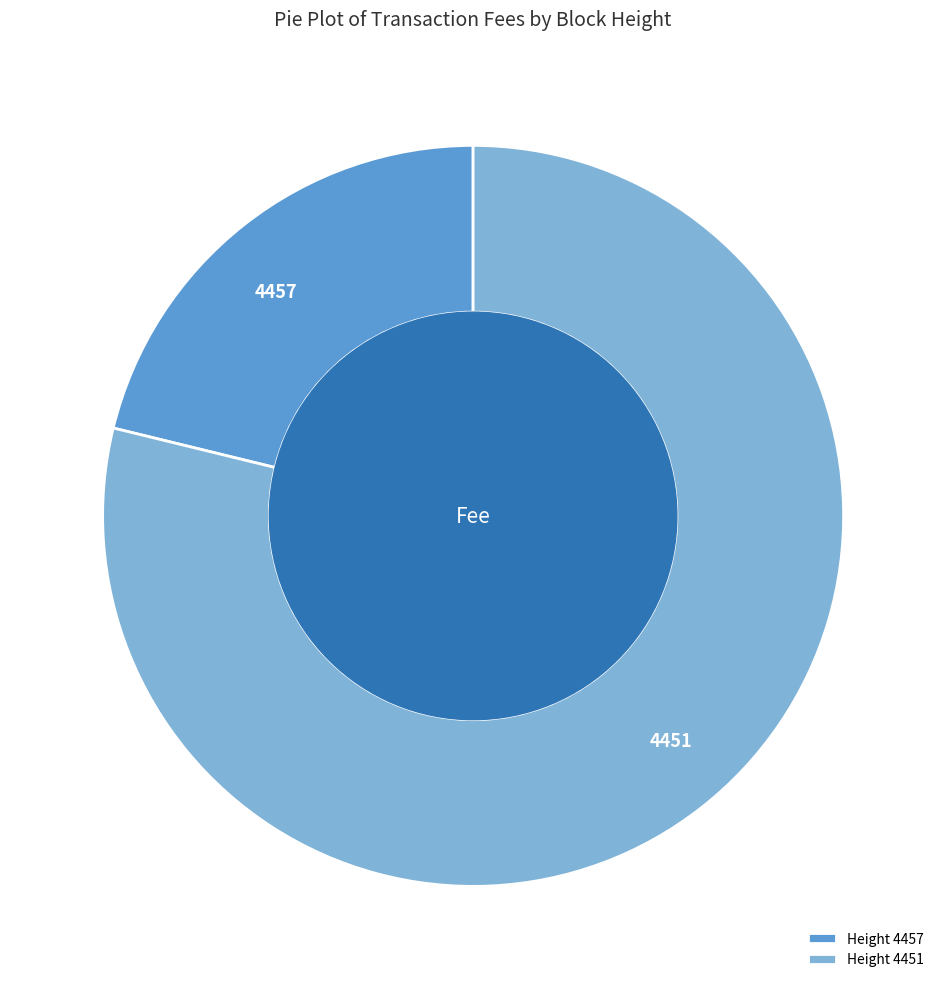

True or false: Height 4451 accounts for 71% of the total.

False